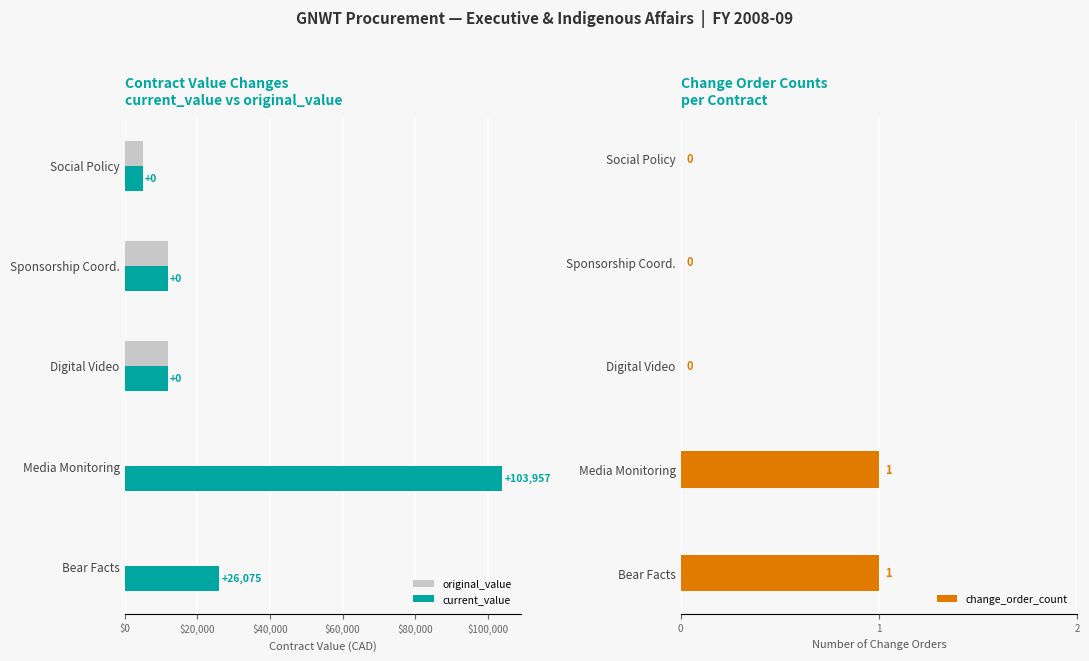

Which series has the largest total across all categories?

current_value